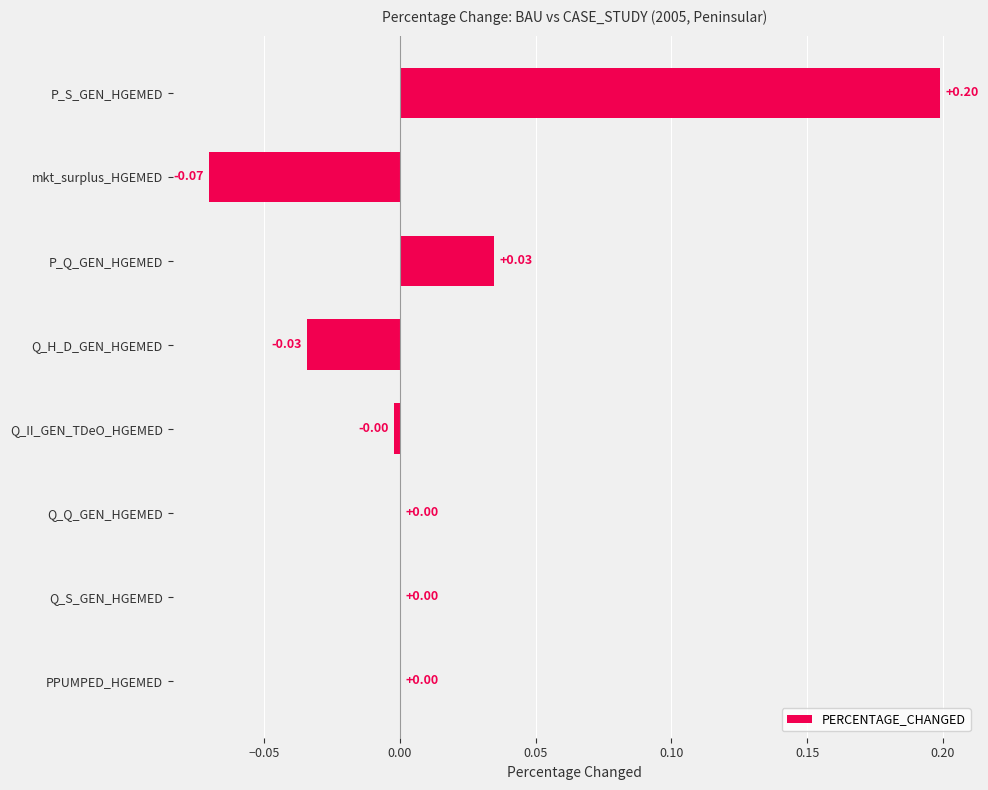

Which has a higher value, P_S_GEN_HGEMED or P_Q_GEN_HGEMED?

P_S_GEN_HGEMED